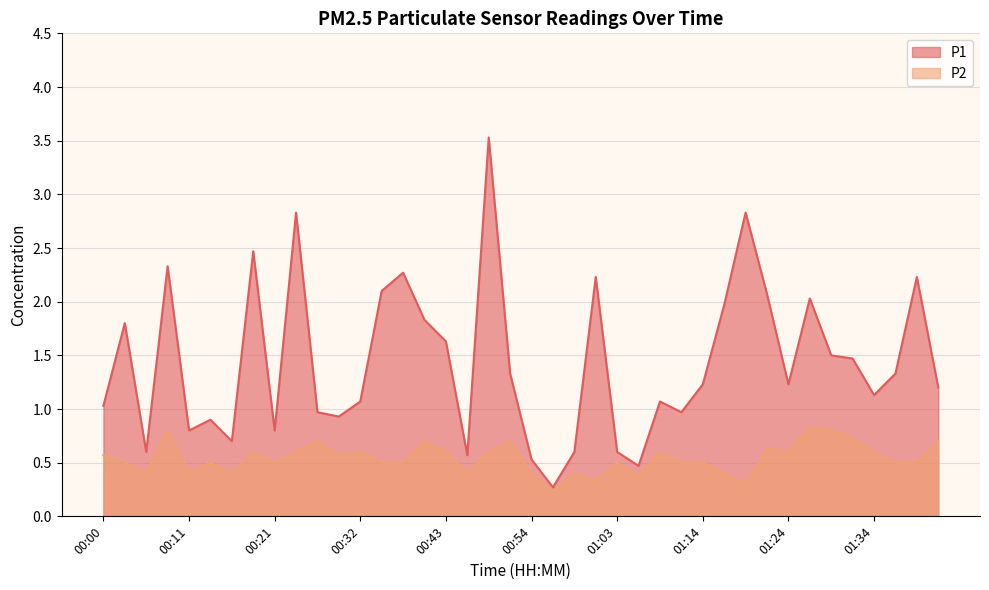

What is the difference between the P2 values at 00:58 and 00:32?

0.2